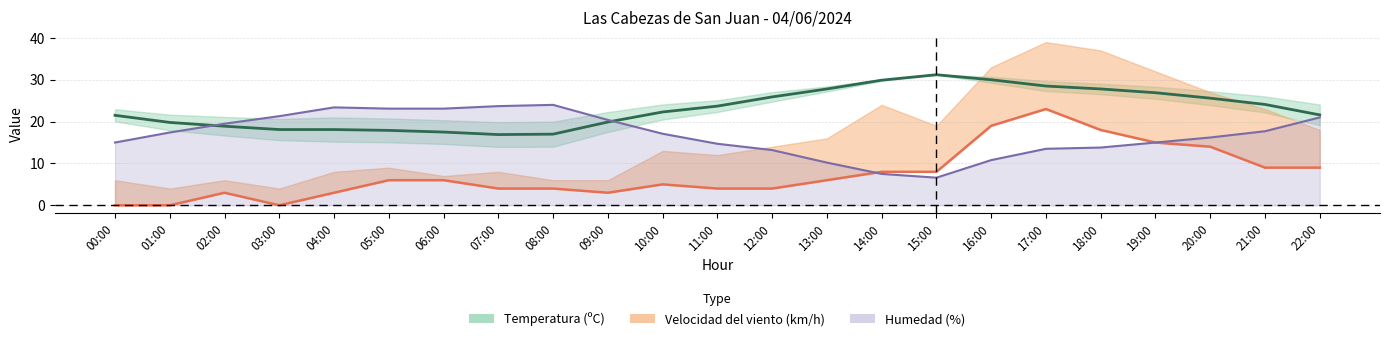

At 13:00, list the series in order from smallest to largest.

Velocidad del viento (km/h), Humedad (%), Temperatura (ºC)